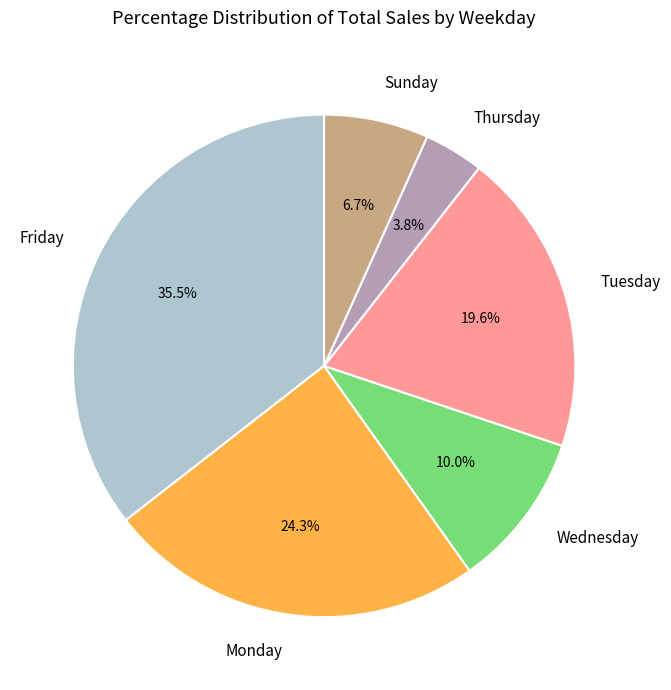

Count the number of slices in the pie.

6